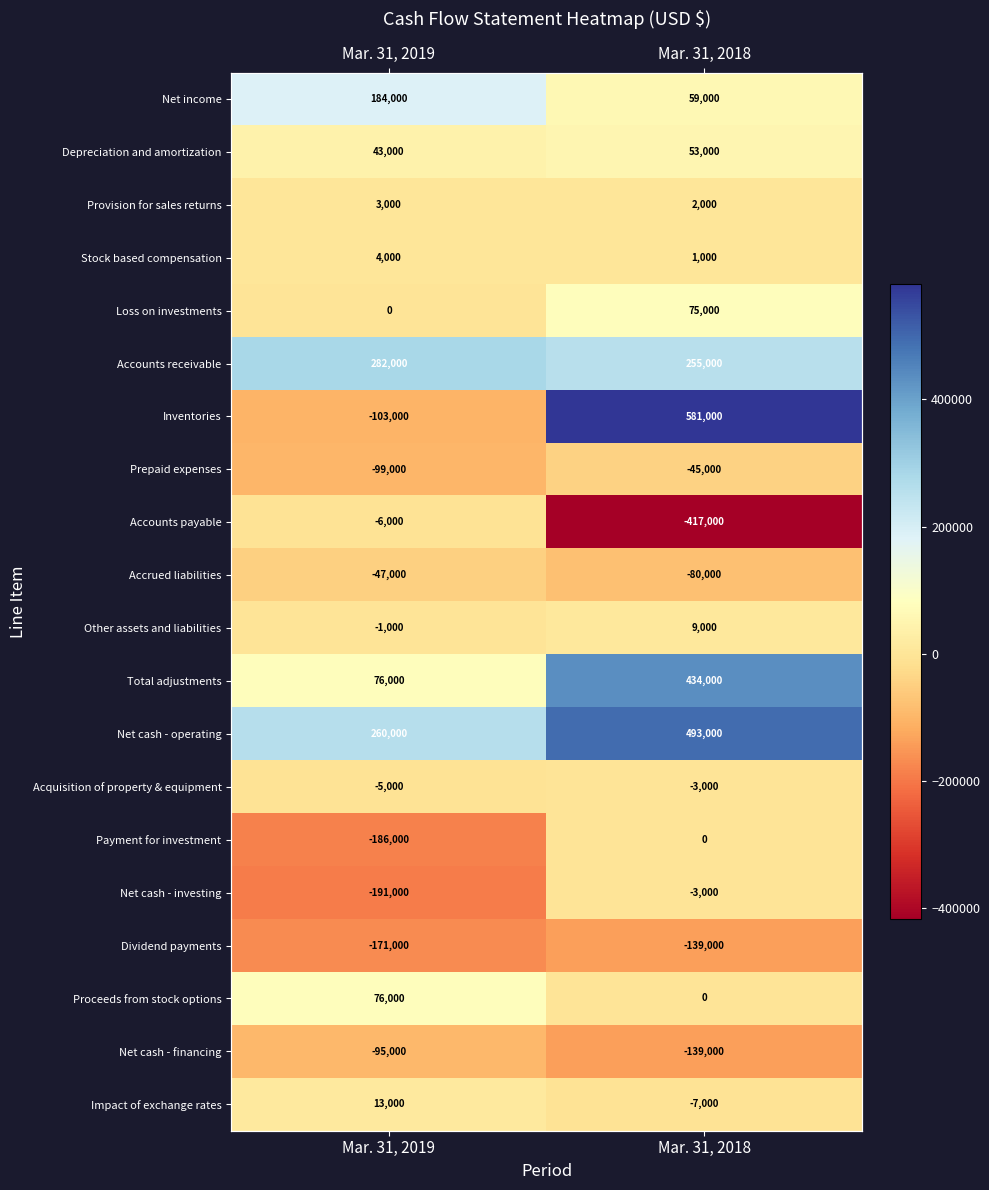

What is the greatest value displayed?

581000